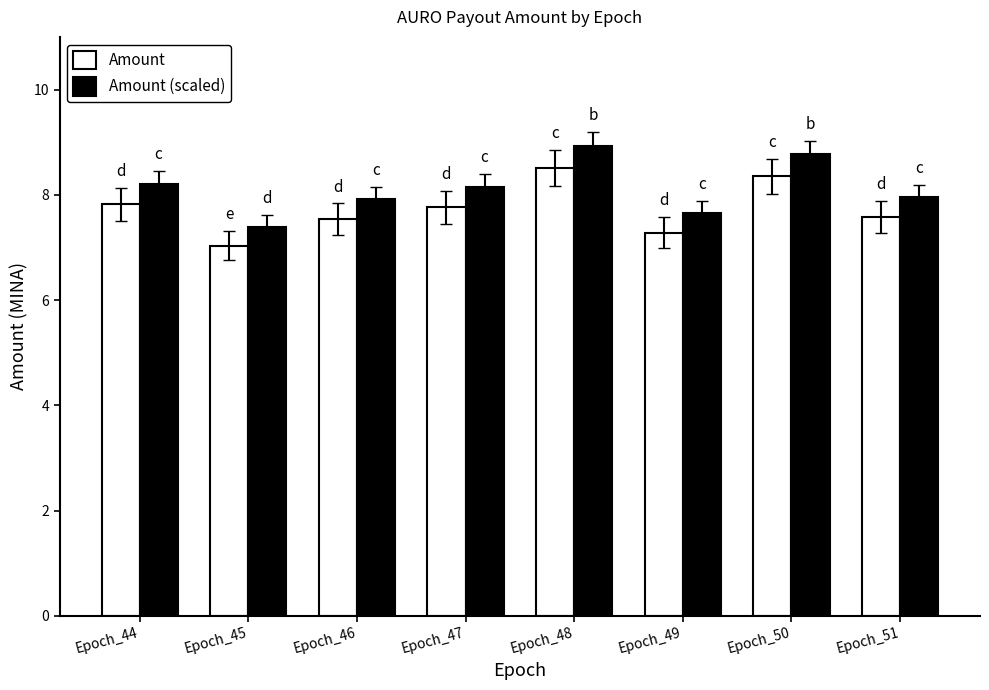

Rank the series by their average value, from lowest to highest.

Amount, Amount (scaled)